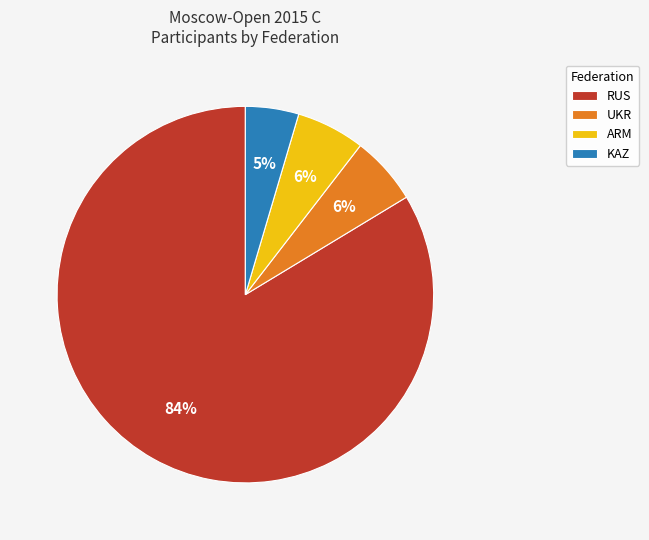

To the nearest percent, what is the average slice percentage?

25%